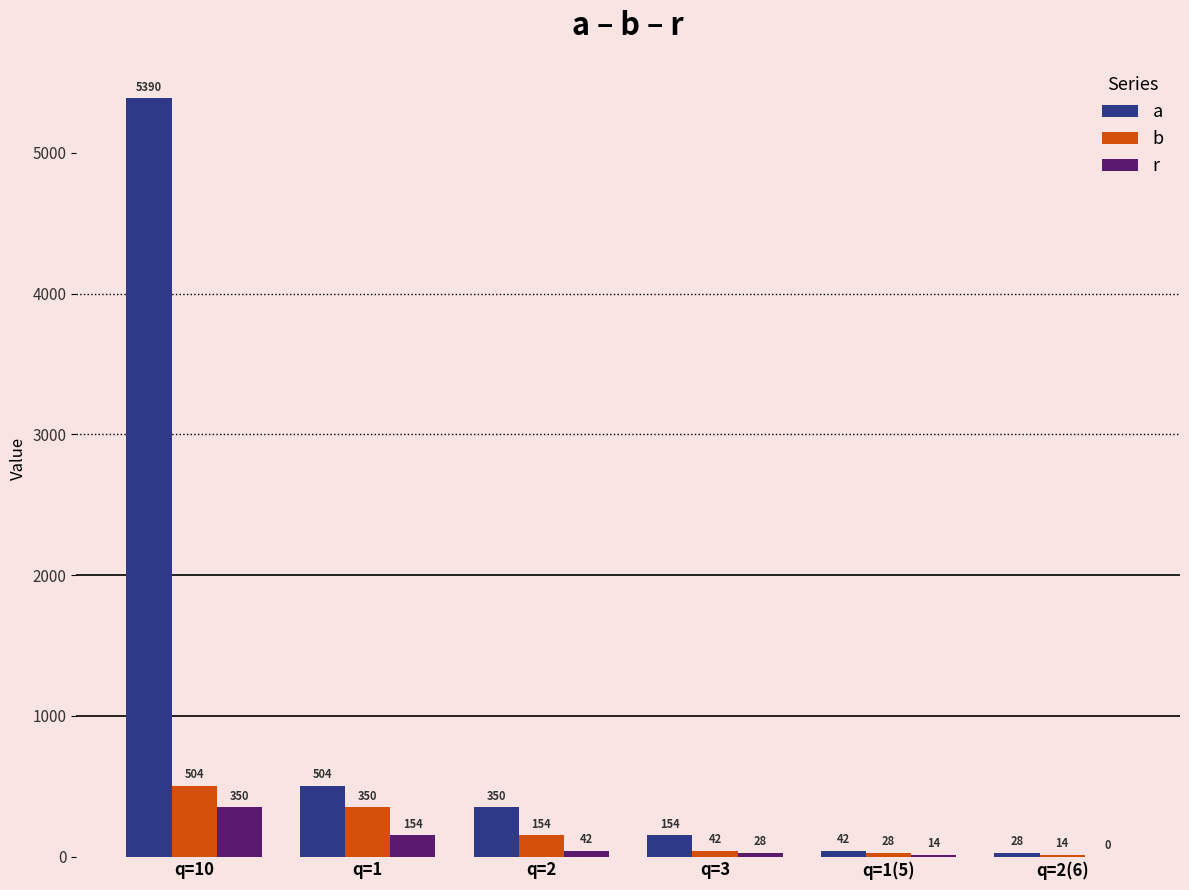

Which series changed the most between q=1 and q=1(5)?

a